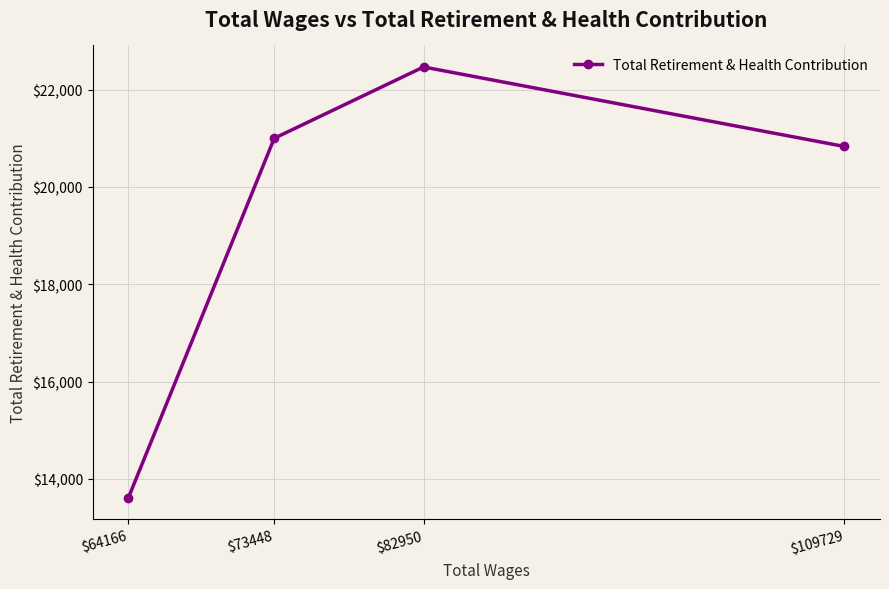

At which label is the value closest to 18039?

$109729